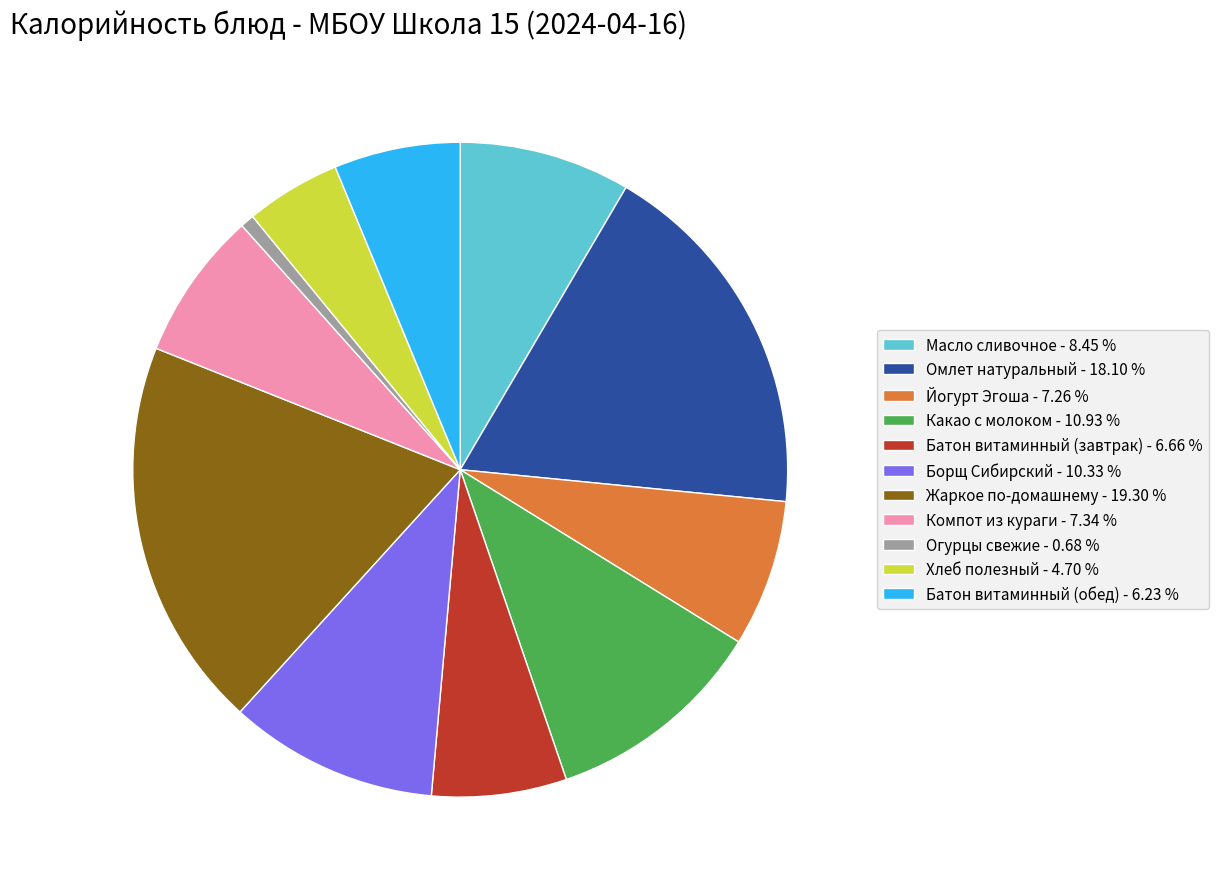

Which category has the biggest portion of the pie?

Жаркое по-домашнему